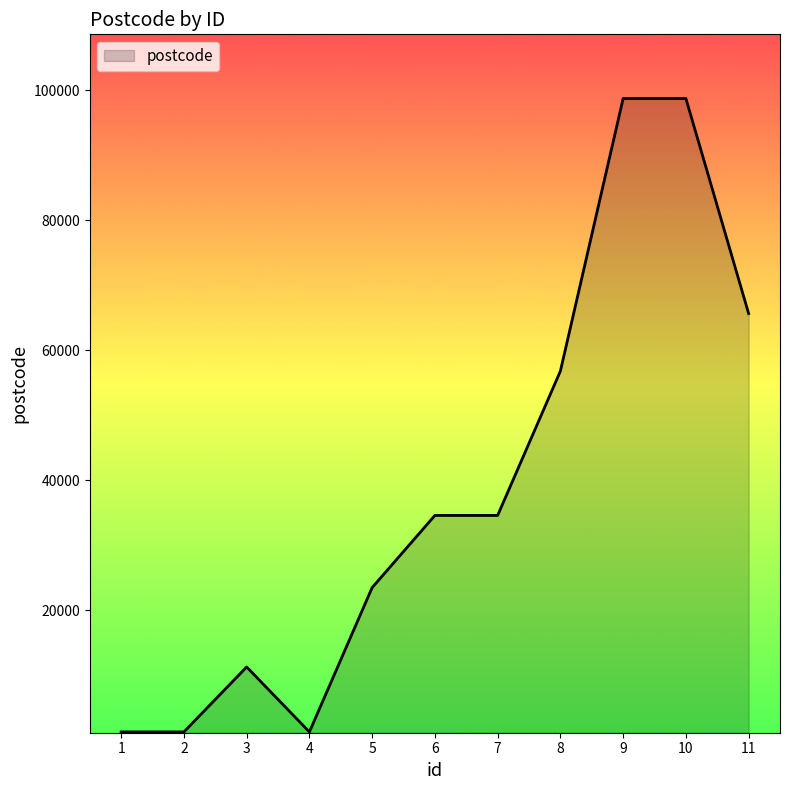

Reading left to right, what are all the values shown in this chart?

1=1234	2=1234	3=11234	4=1234	5=23456	6=34567	7=34567	8=56789	9=98765	10=98765	11=65656